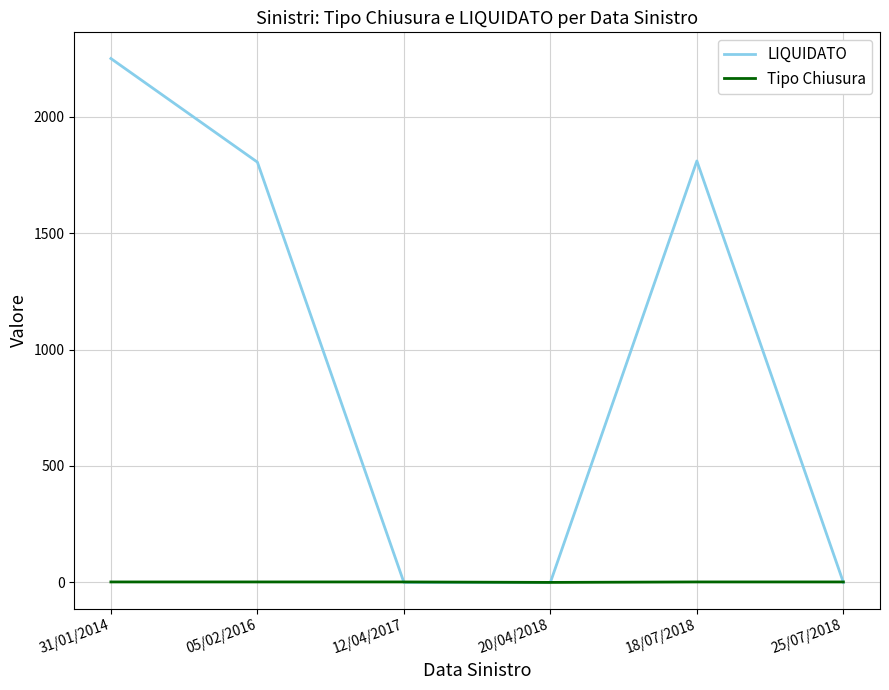

Which series has the widest spread of values?

LIQUIDATO